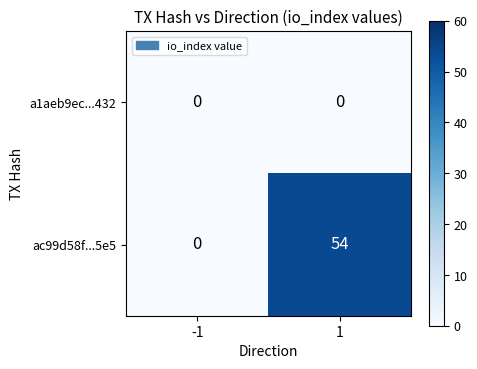

Reading left to right, what are all the values shown in this chart?

a1aeb9ec...432: 0	0
ac99d58f...5e5: 0	54